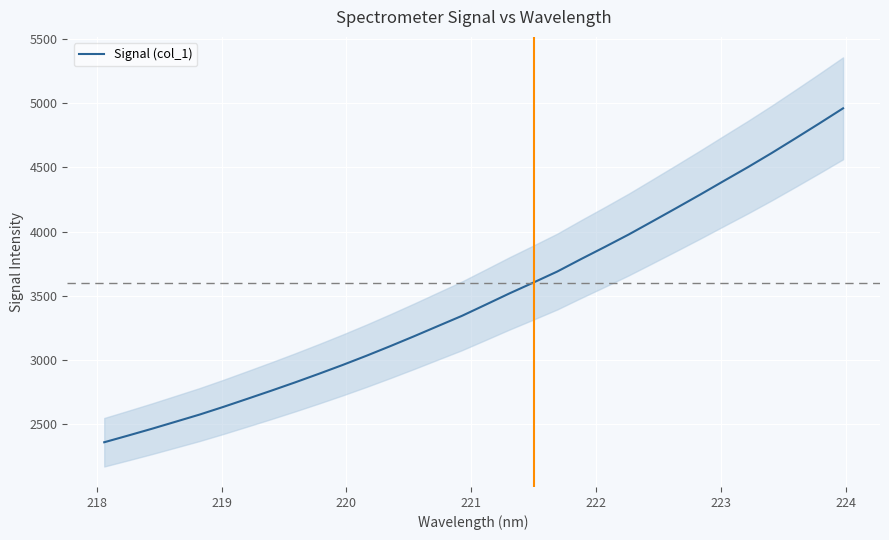

What is the difference between the second highest and minimum values?

2481.0